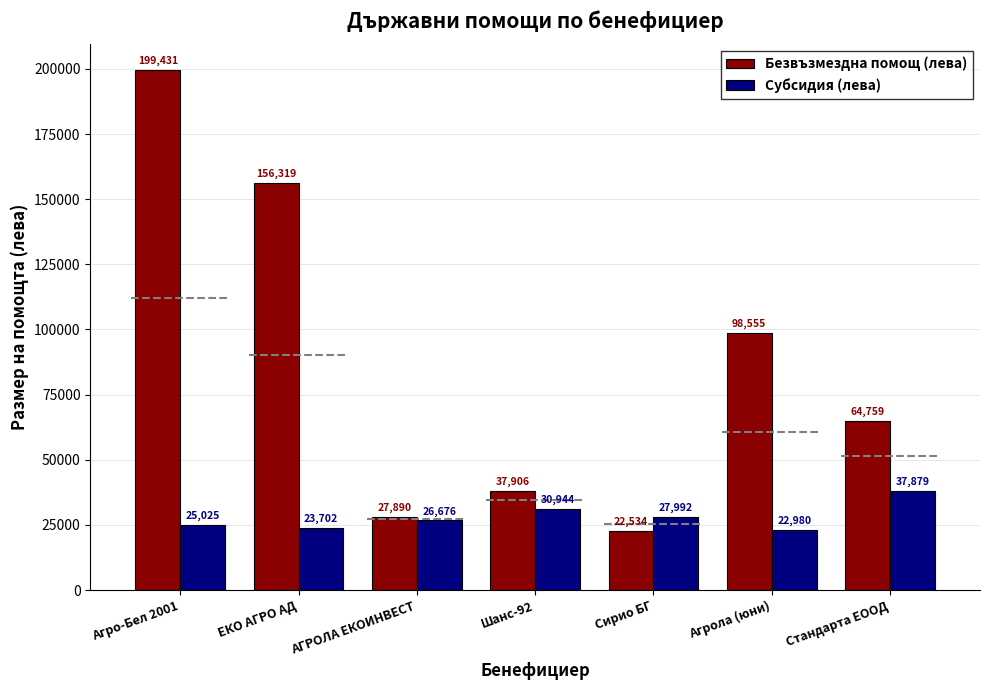

The value of Безвъзмездна помощ (лева) at Агрола (юни) is 165317.6. True or false?

False